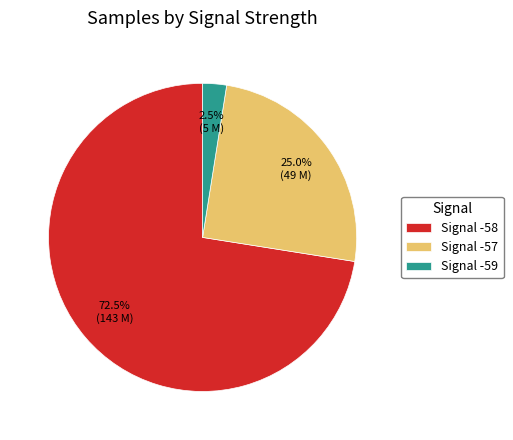

How many slices are in this pie chart?

3